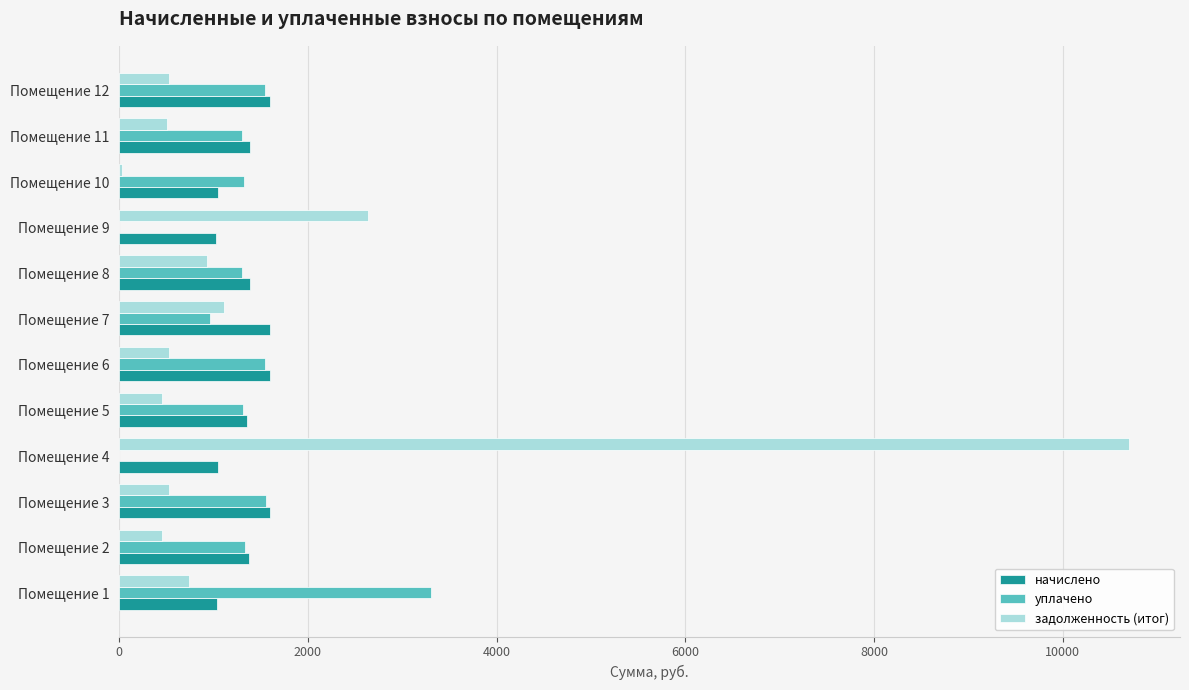

What are all the series names shown in the legend?

начислено, уплачено, задолженность (итог)